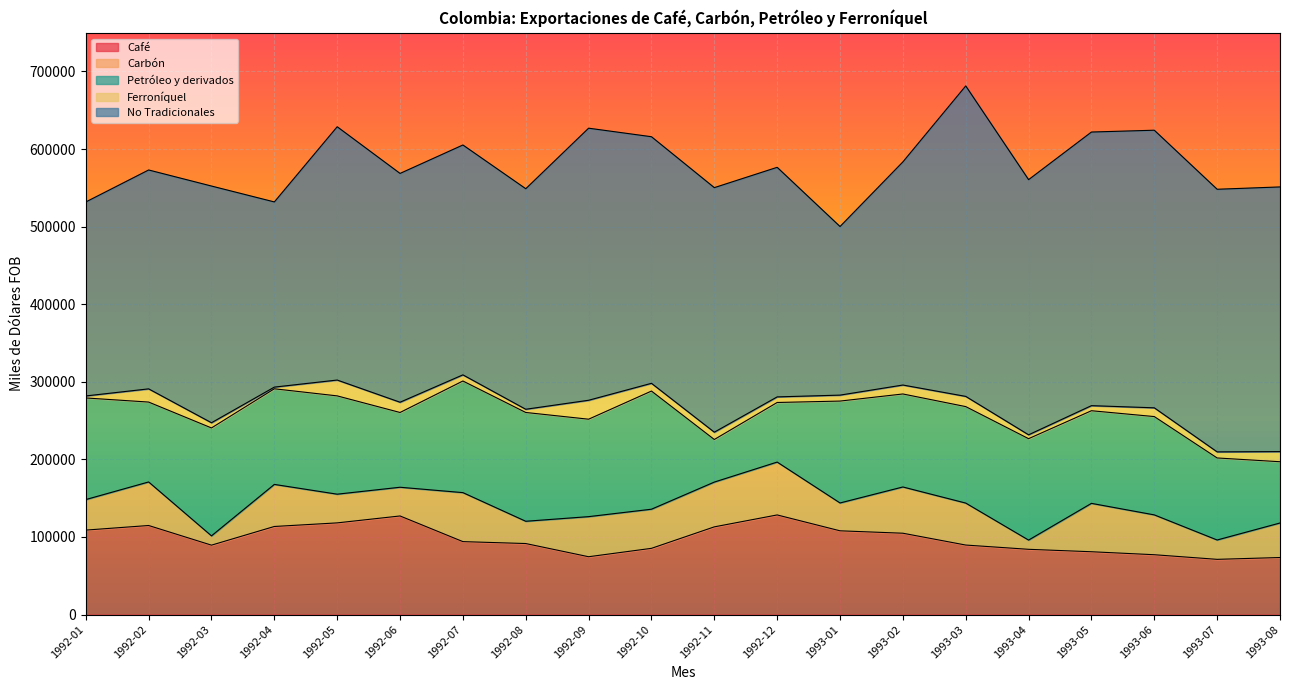

At which category is the sum across all series the highest?

1993-03